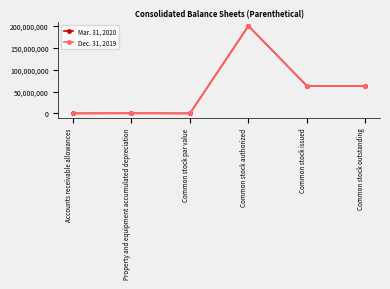

At which category is the sum across all series the highest?

Common stock authorized